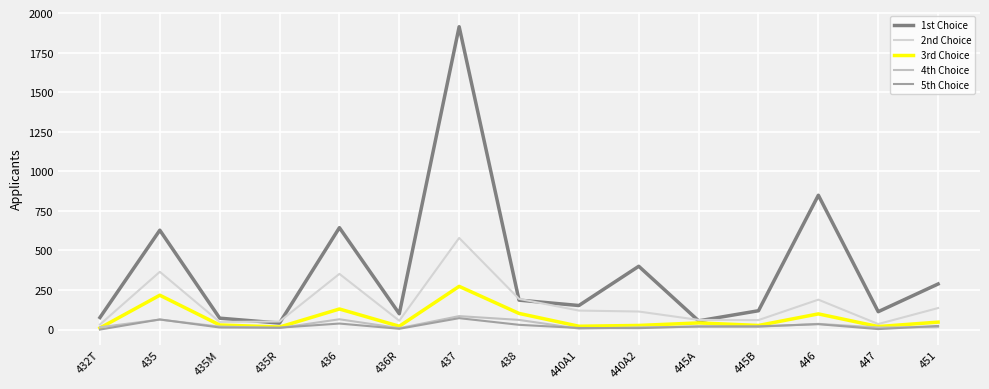

True or false: 4th Choice and 5th Choice intersect in this chart.

True